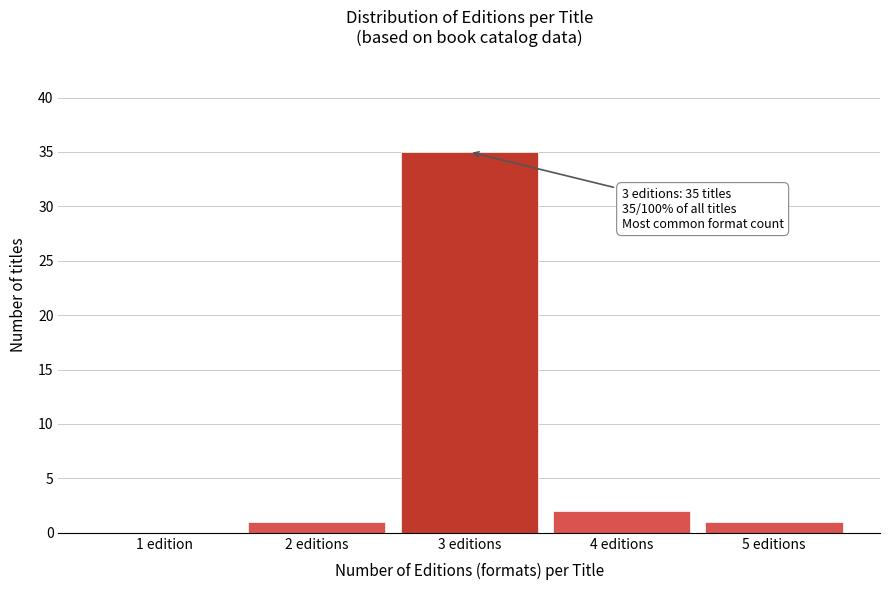

Reading left to right, list all the values displayed in this chart.

1 edition=0	2 editions=1	3 editions=35	4 editions=2	5 editions=1